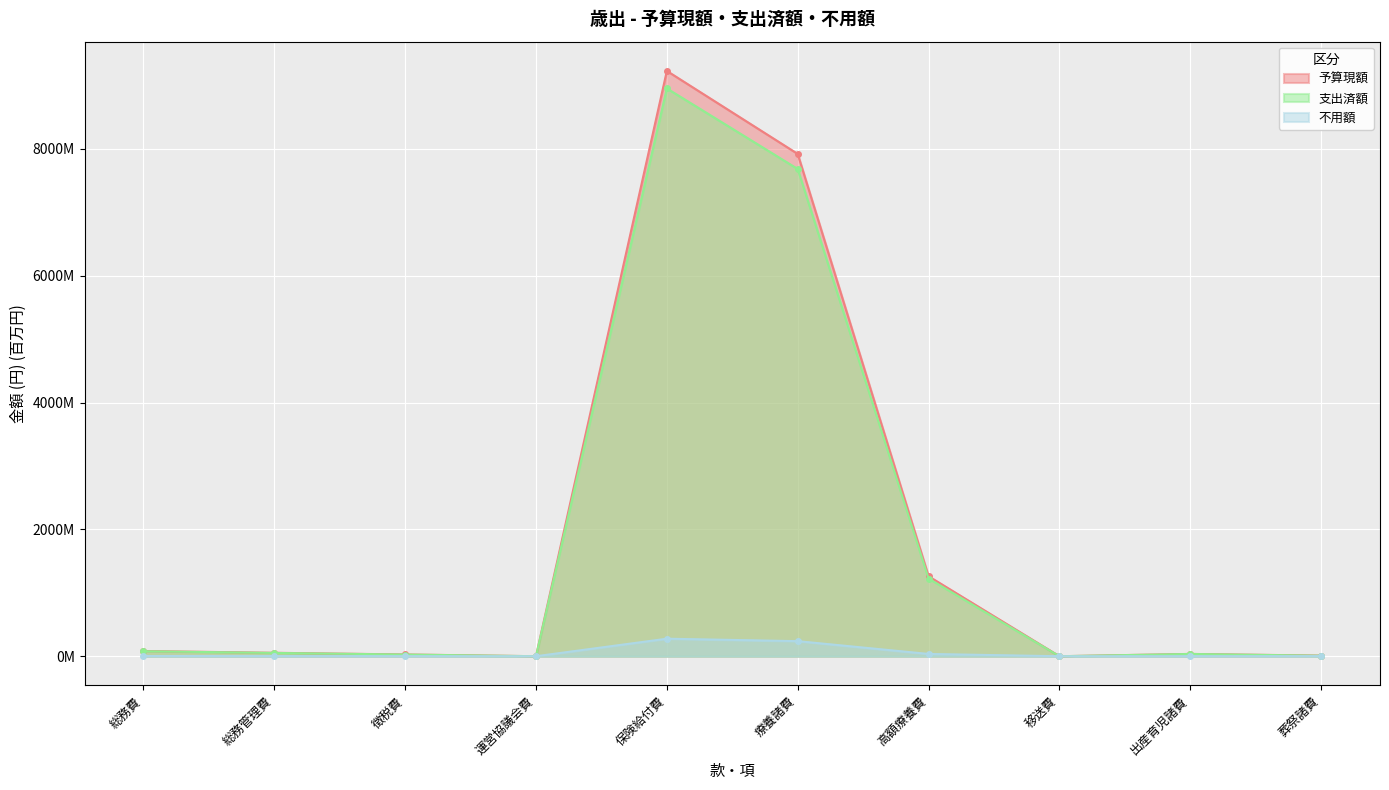

What is the difference between the 予算現額 values at 運営協議会費 and 葬祭諸費?

9.7